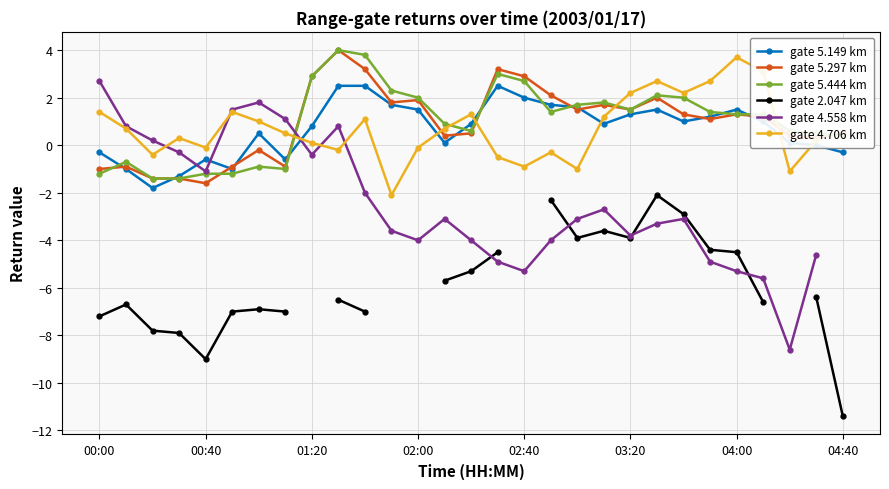

What is the difference between the second highest and second lowest values in the gate 5.444 km series?

5.2